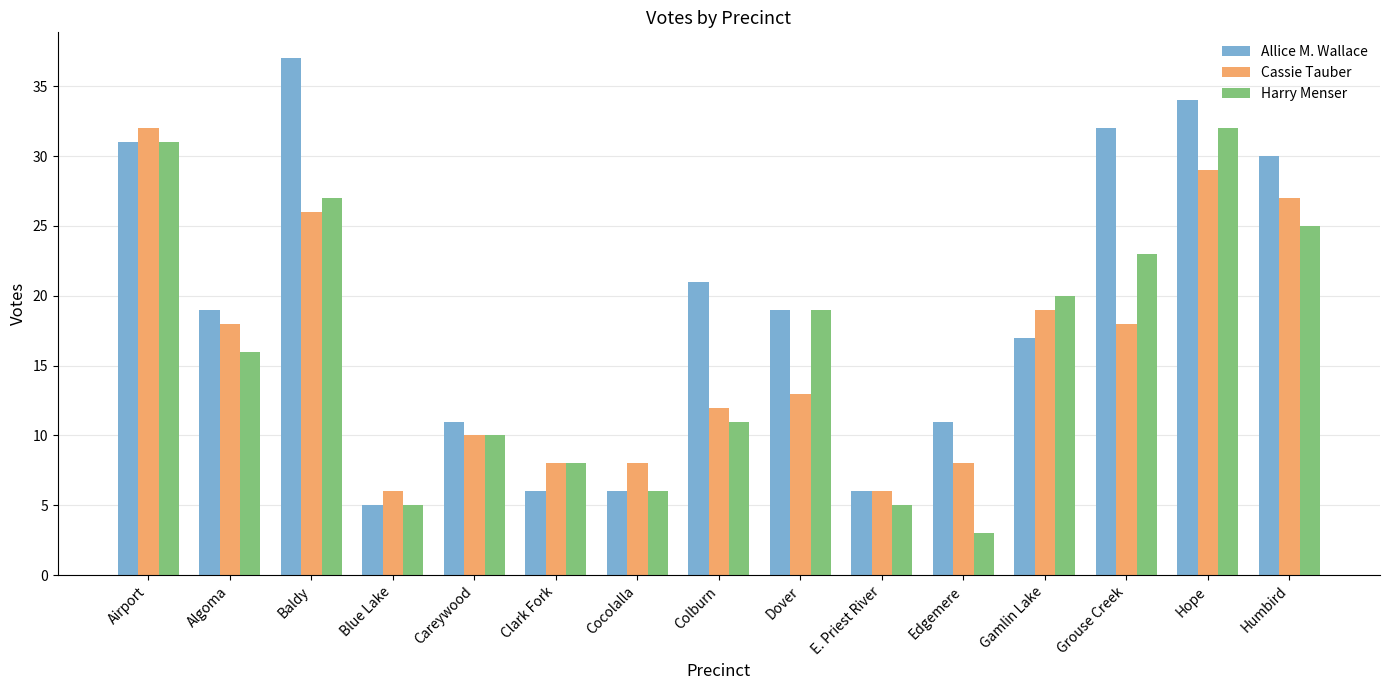

Reading left to right, list all the values displayed in this chart.

Allice M. Wallace: Airport=31	Algoma=19	Baldy=37	Blue Lake=5	Careywood=11	Clark Fork=6	Cocolalla=6	Colburn=21	Dover=19	E. Priest River=6	Edgemere=11	Gamlin Lake=17	Grouse Creek=32	Hope=34	Humbird=30
Cassie Tauber: Airport=32	Algoma=18	Baldy=26	Blue Lake=6	Careywood=10	Clark Fork=8	Cocolalla=8	Colburn=12	Dover=13	E. Priest River=6	Edgemere=8	Gamlin Lake=19	Grouse Creek=18	Hope=29	Humbird=27
Harry Menser: Airport=31	Algoma=16	Baldy=27	Blue Lake=5	Careywood=10	Clark Fork=8	Cocolalla=6	Colburn=11	Dover=19	E. Priest River=5	Edgemere=3	Gamlin Lake=20	Grouse Creek=23	Hope=32	Humbird=25